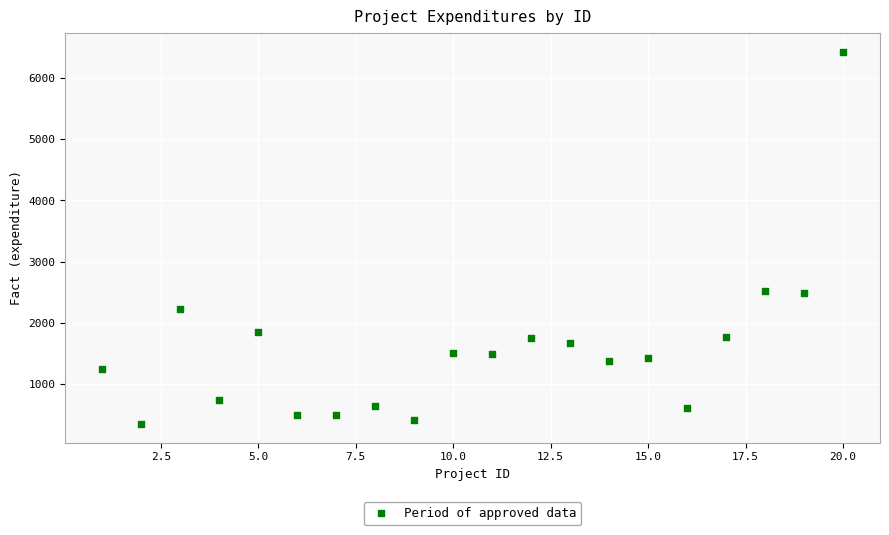

What is the range of X values (max minus min)?

19.0